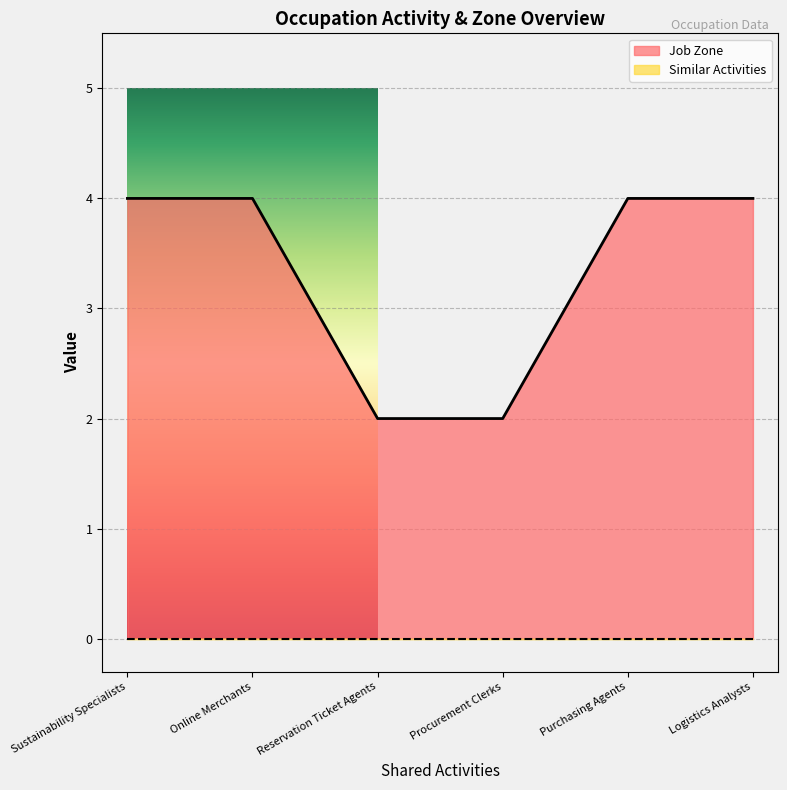

At which label is the value closest to 3?

Sustainability Specialists